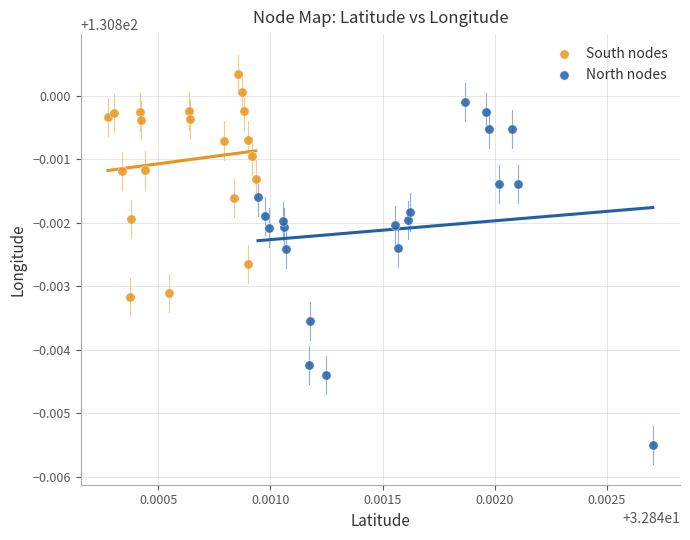

Which series has the largest Y range (max minus min)?

North nodes